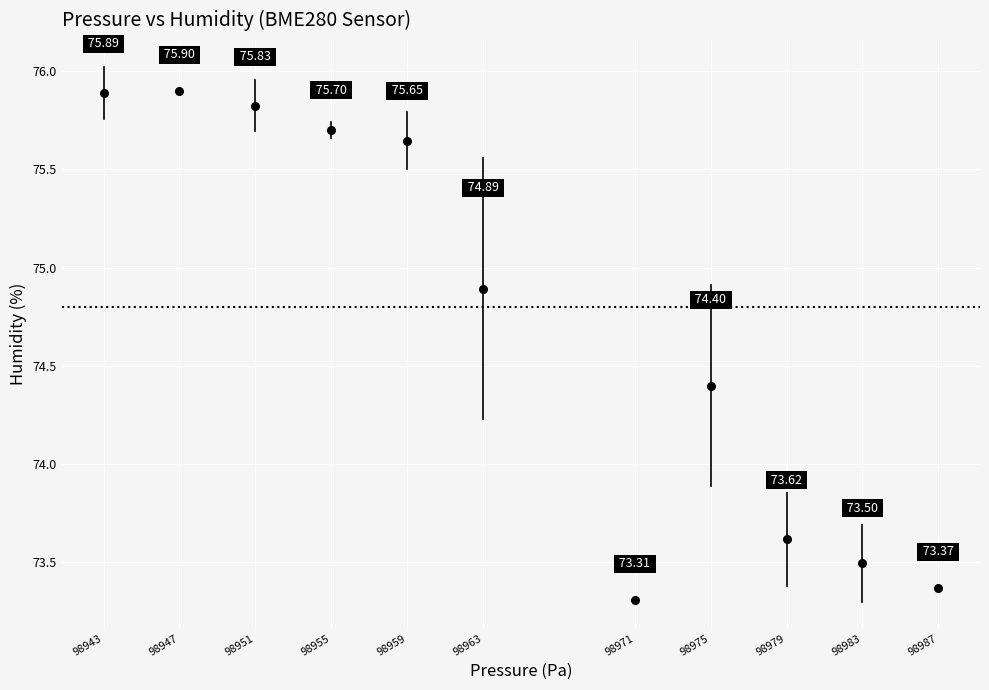

What is the average X value?

98965.5